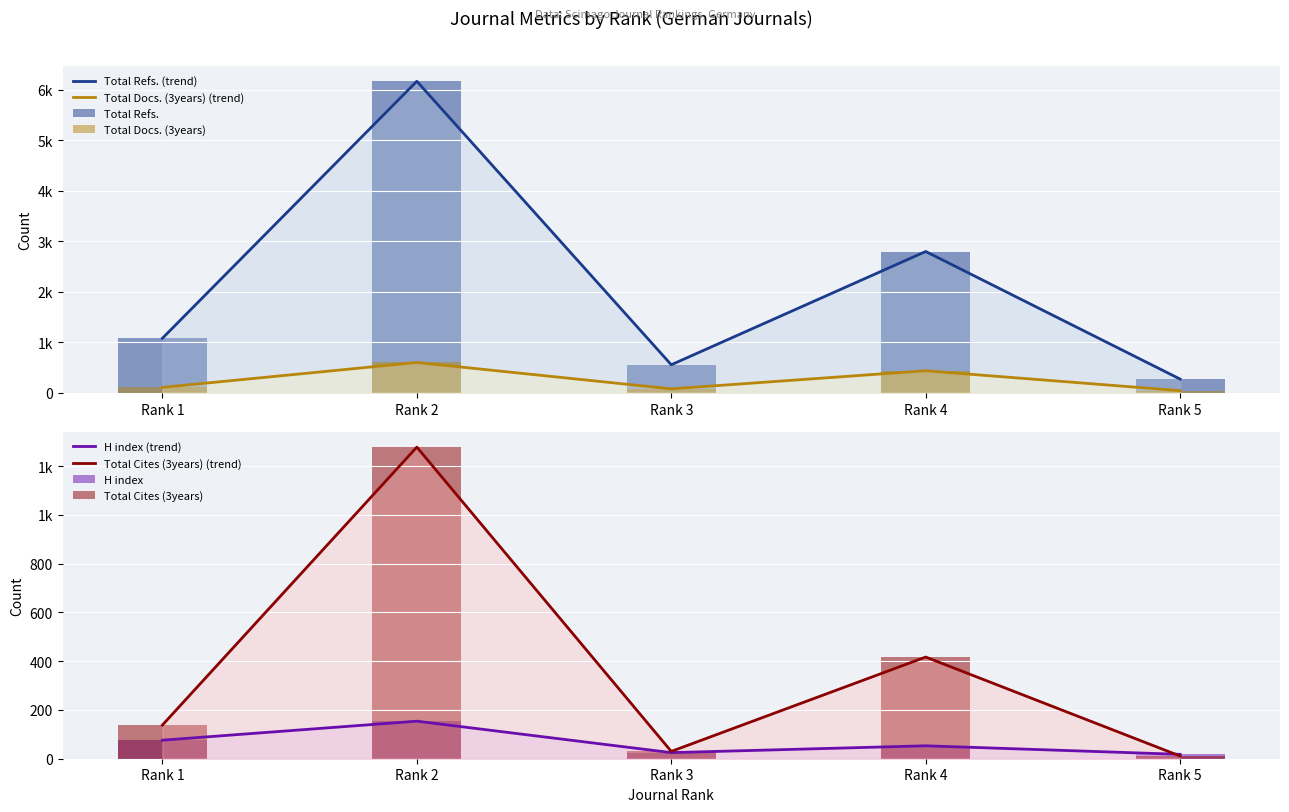

Reading right to left, extract all data points from this chart.

H index: 18	53	25	154	76
Total Docs. (3years): 43	437	79	601	108
Total Refs.: 272	2797	556	6166	1080
Total Cites (3years): 11	417	30	1278	138